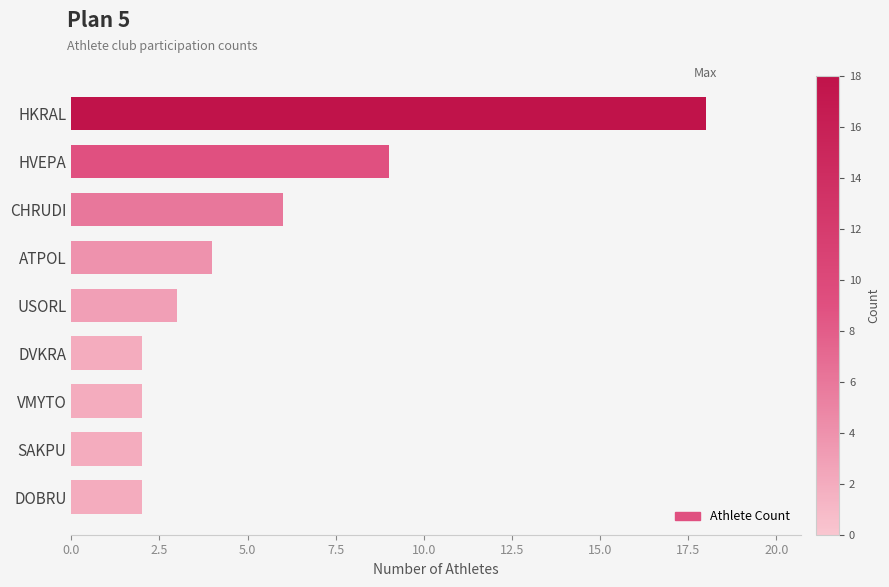

How many categories are shown in the chart?

9